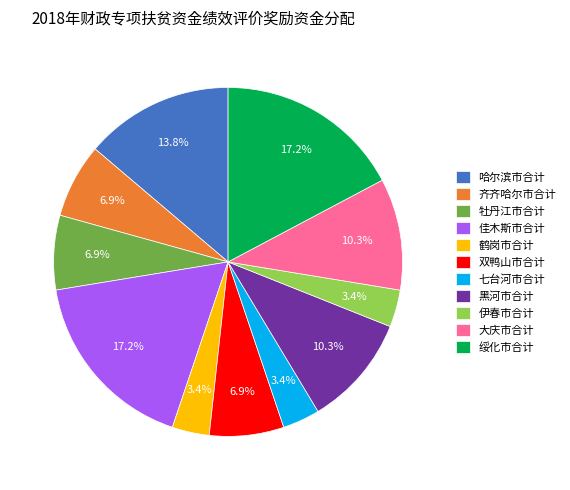

Do 齐齐哈尔市合计 and 牡丹江市合计 together represent more than half of the pie?

No